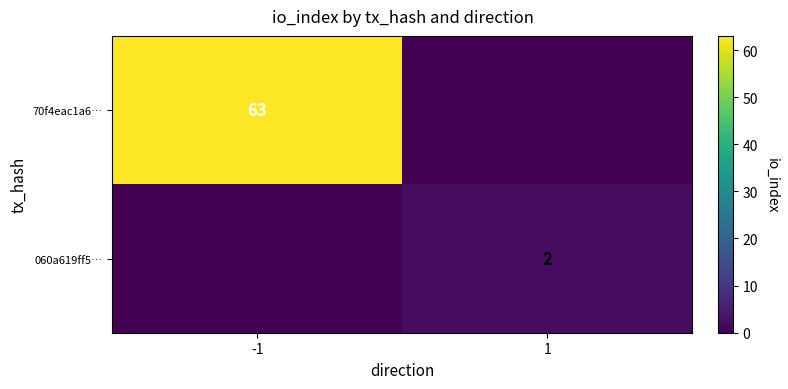

What is the difference between the maximum and minimum values in the 060a619ff5… series?

2